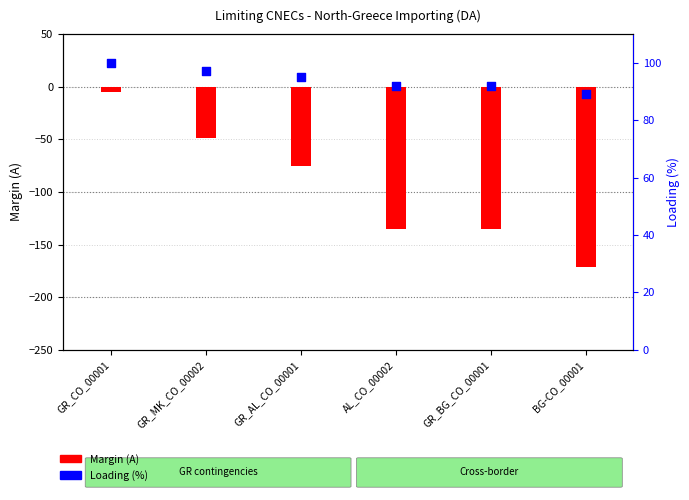

Which series contains the lowest Y value?

Margin (A)